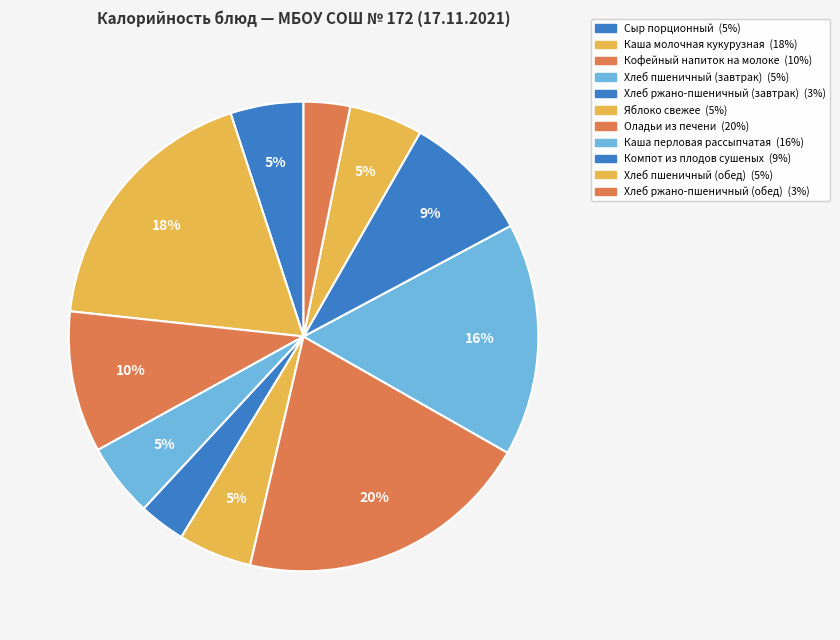

The Каша молочная кукурузная slice represents 11% of the pie. True or false?

False